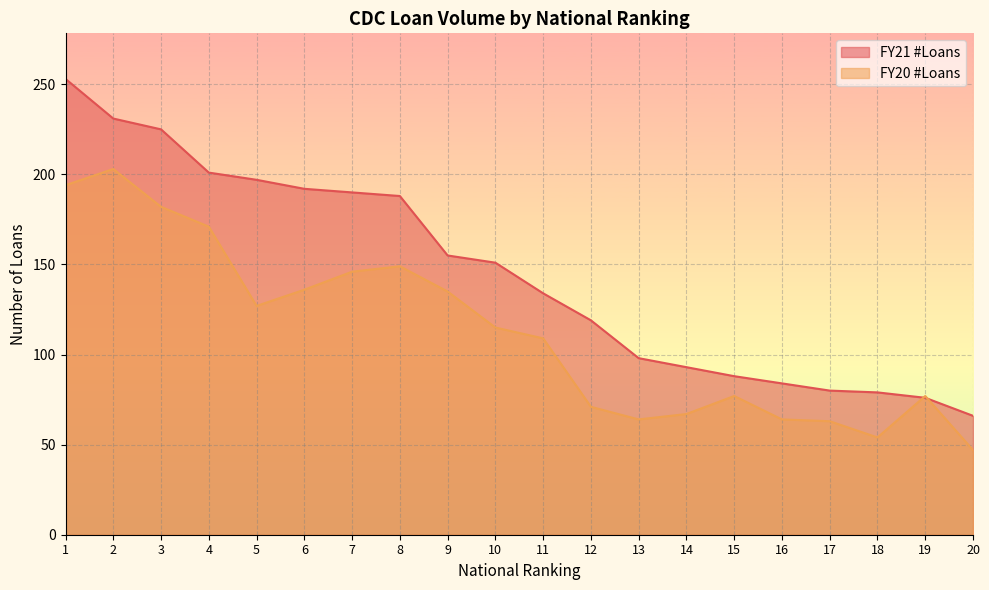

Between which two adjacent categories do FY20 #Loans and FY21 #Loans first intersect?

18 and 19